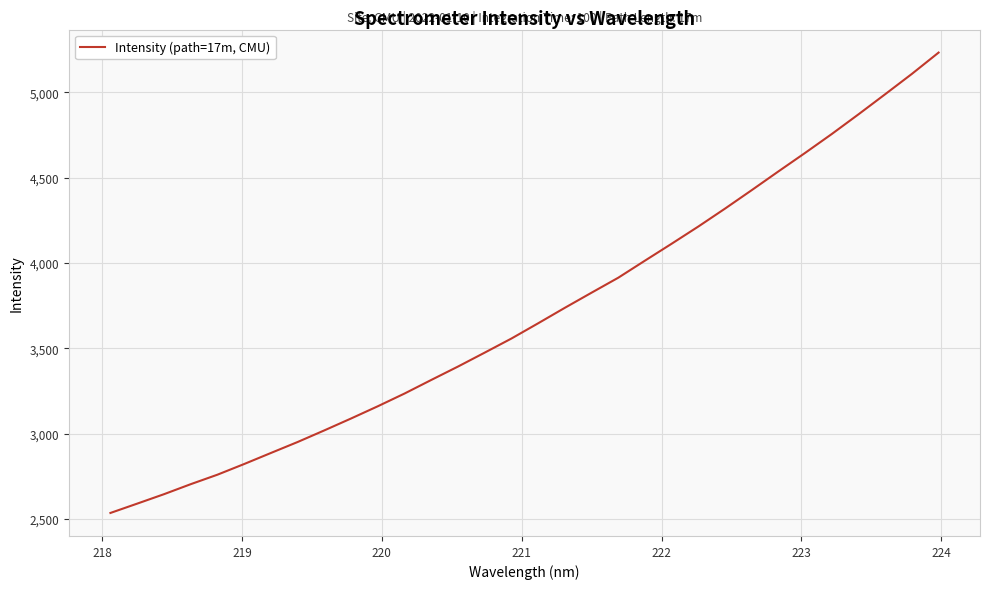

What is the difference between the second highest and second lowest values?

2519.6